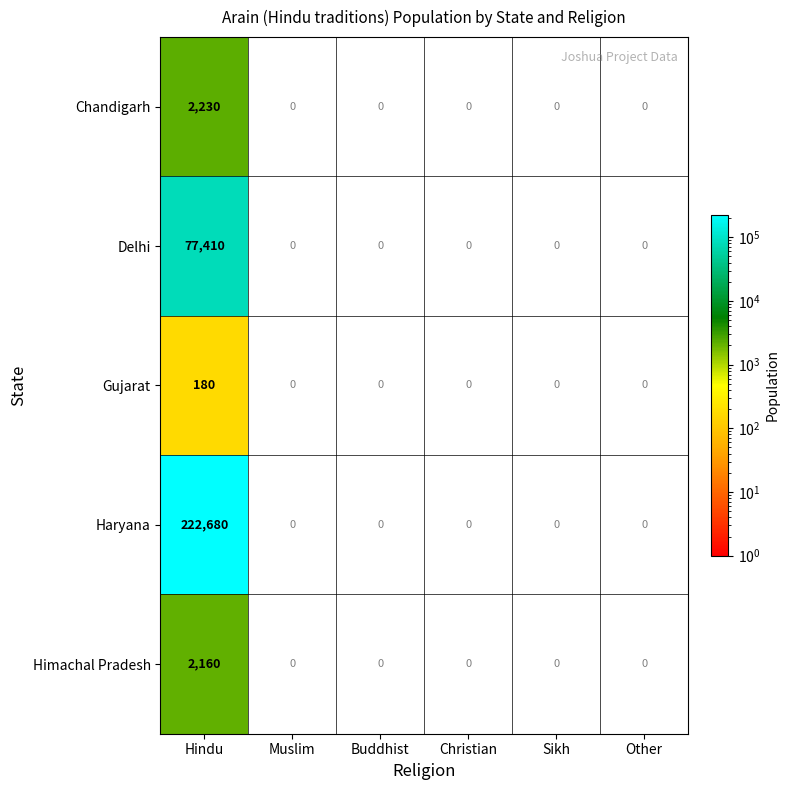

At how many categories does at least one series exceed 110548?

1